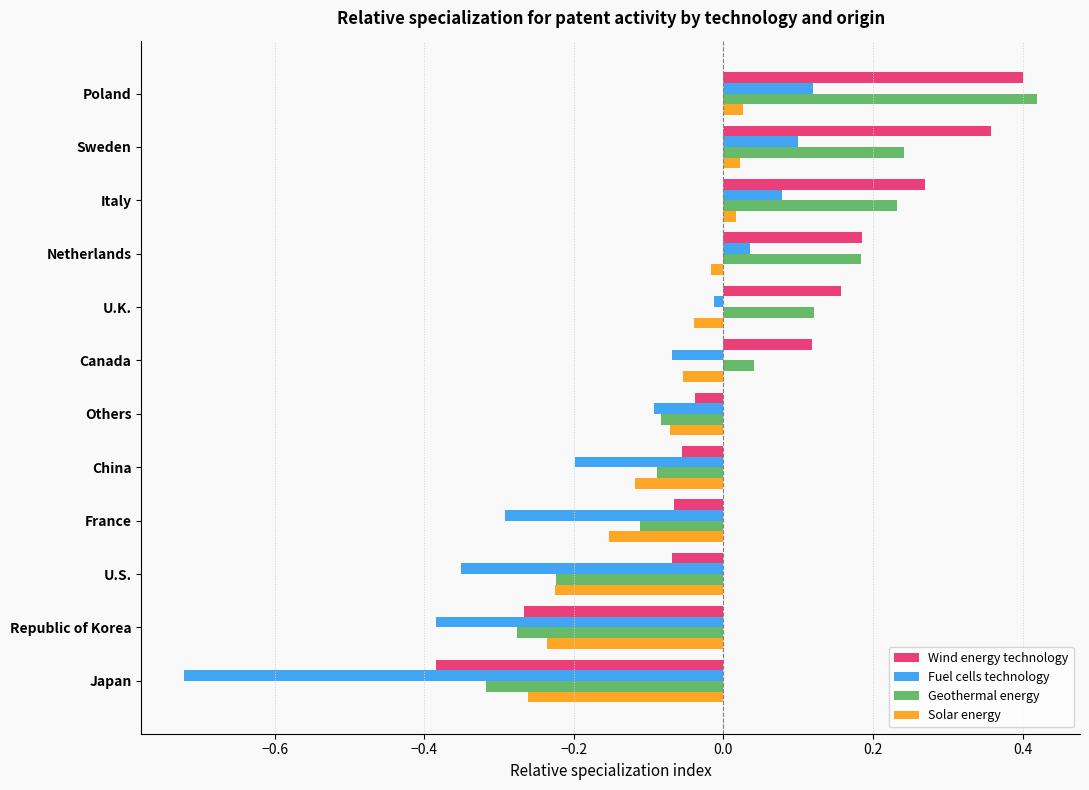

How many positive values does the Wind energy technology series have?

6